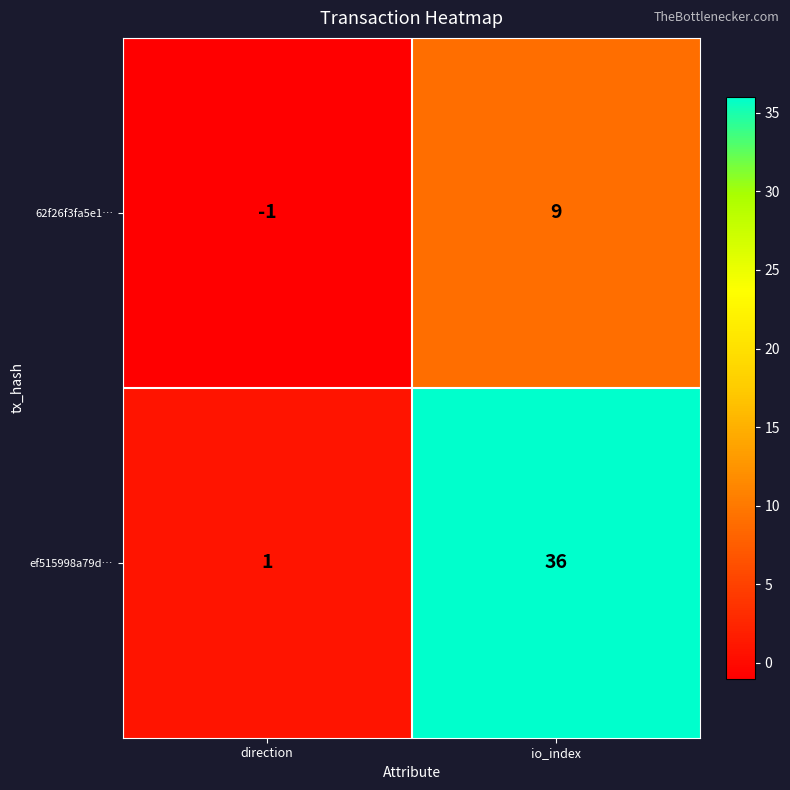

Between direction and io_index, which series saw the biggest shift?

ef515998a79d…